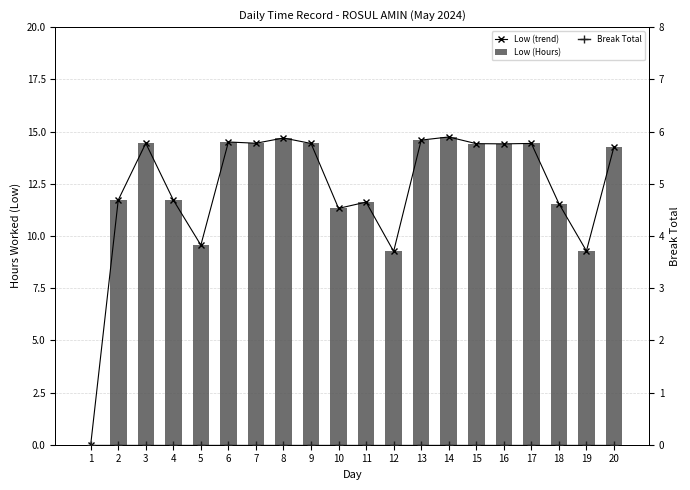

Is it true that Low (Hours) equals 9.3 at 12?

True